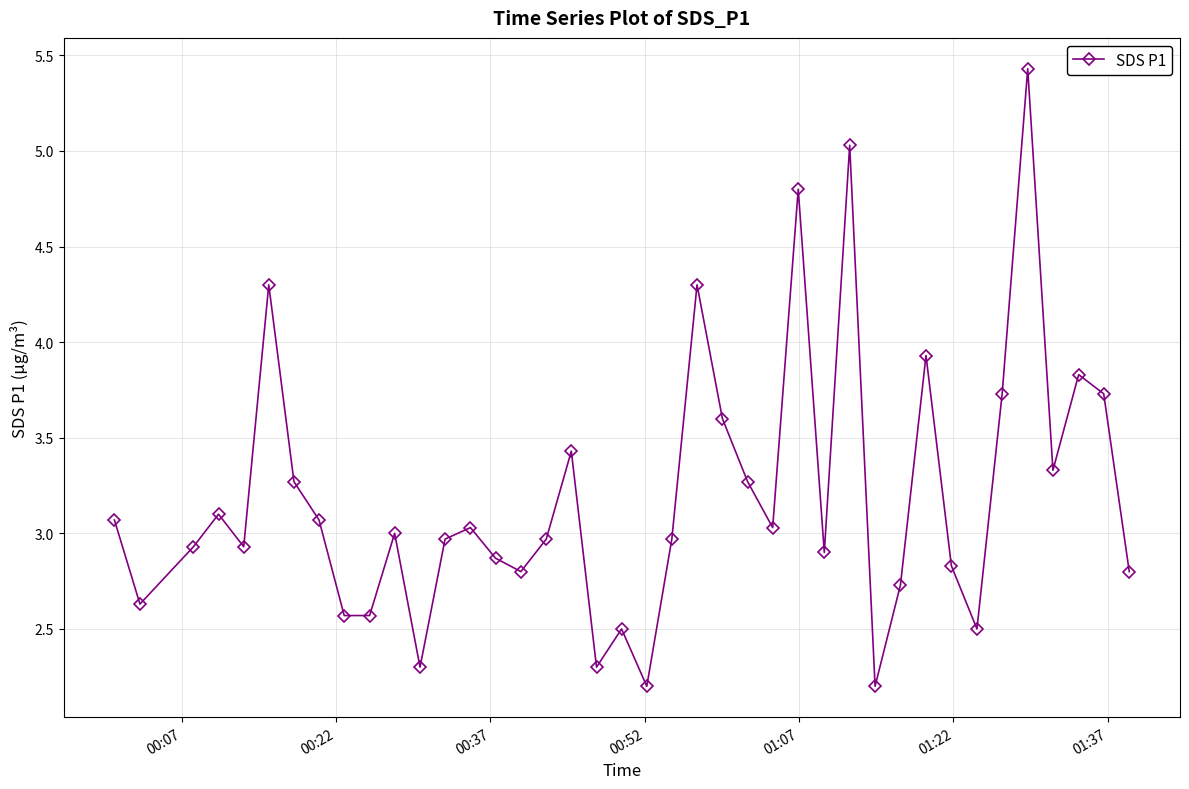

What is the value of the 33rd point from the left?

2.8